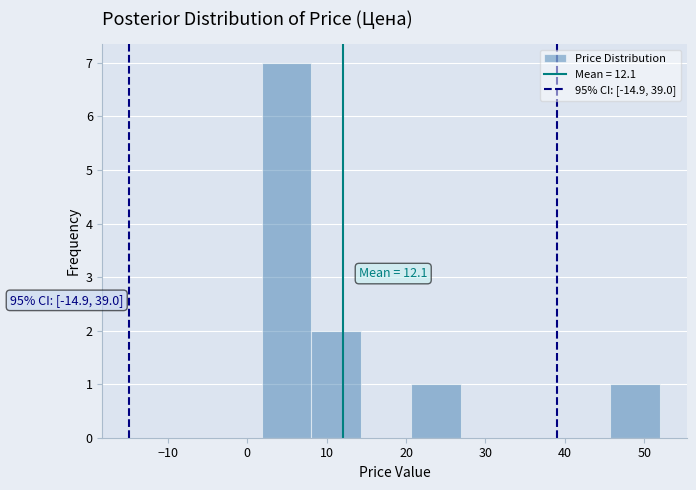

Over which range of the x-axis is the bar tallest?

2 to 8